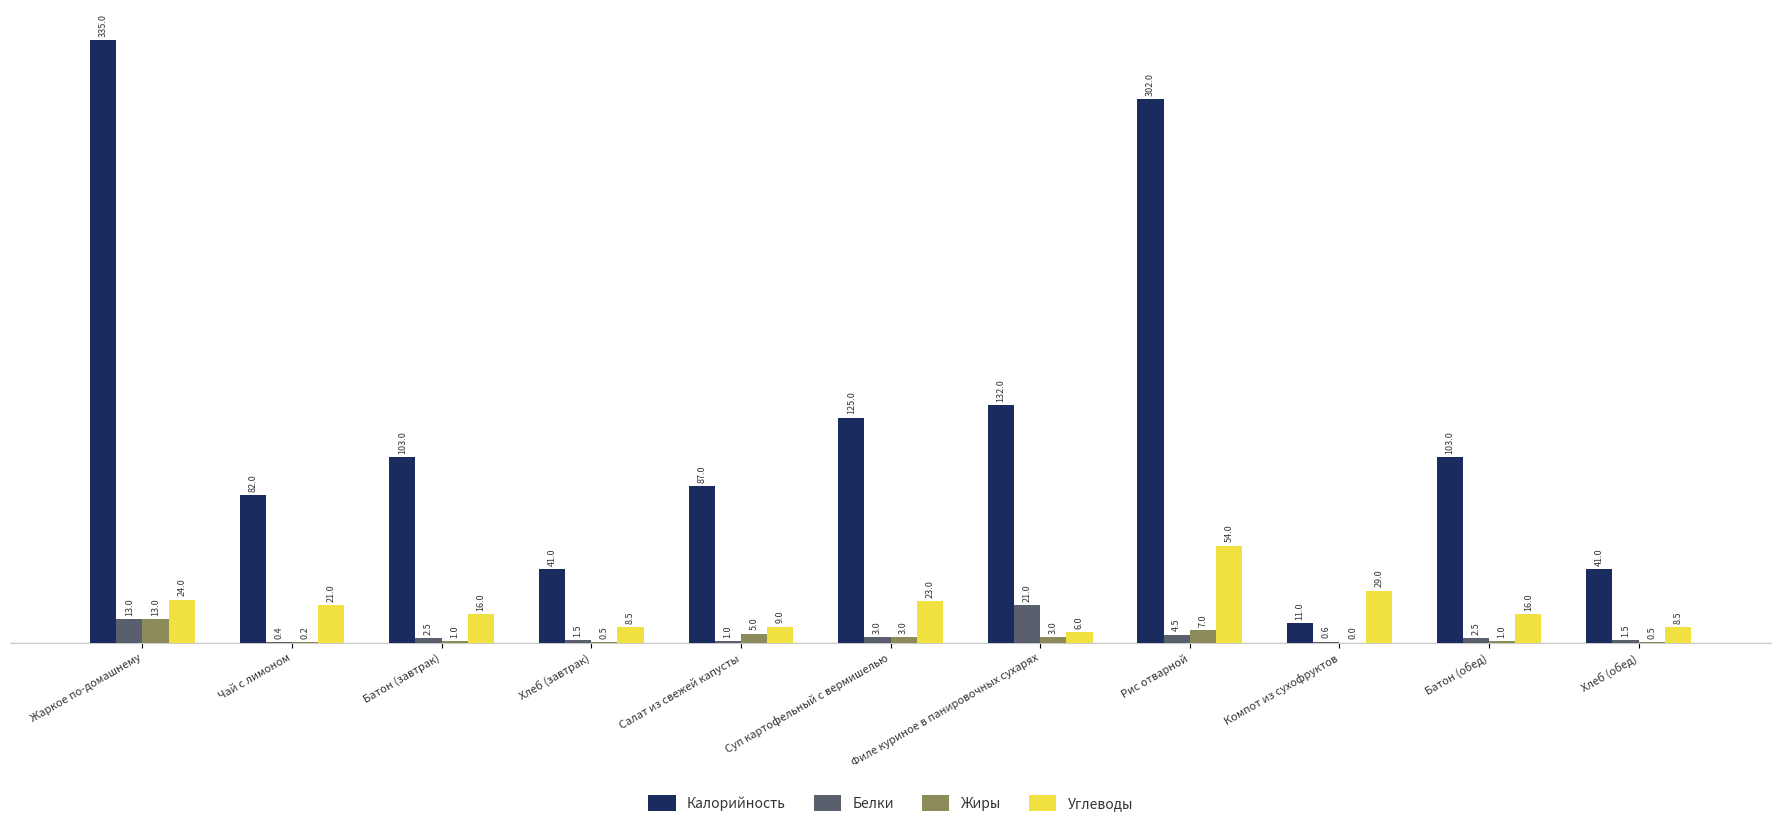

True or false: Жиры has a value of 3.0 at Суп картофельный с вермишелью.

True